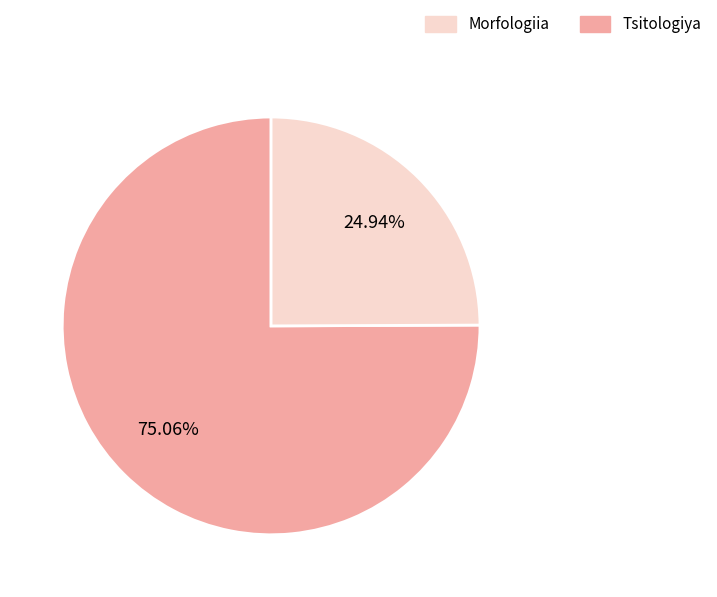

How many segments does this pie chart have?

2